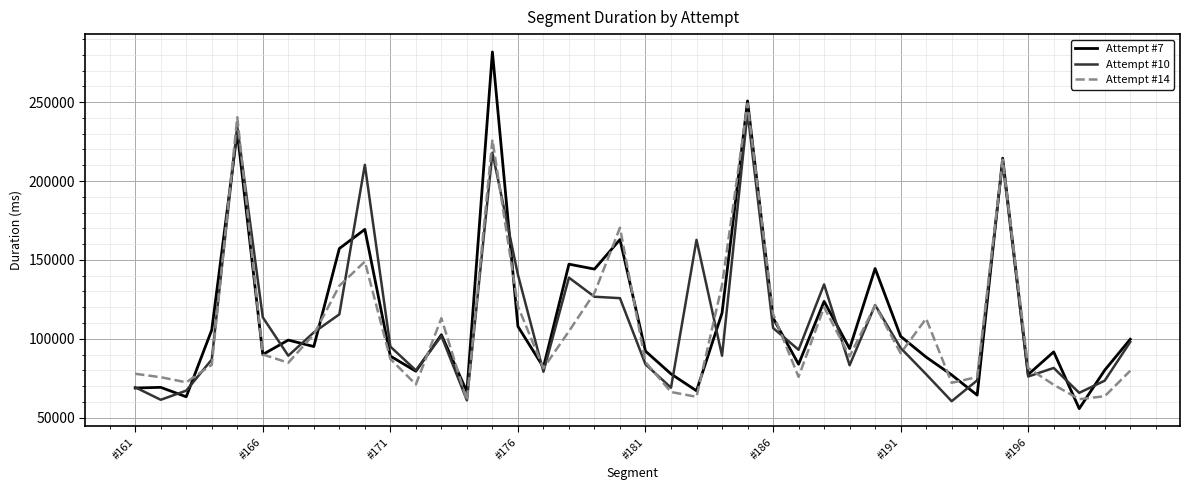

Which series has the widest spread of values?

Attempt #7